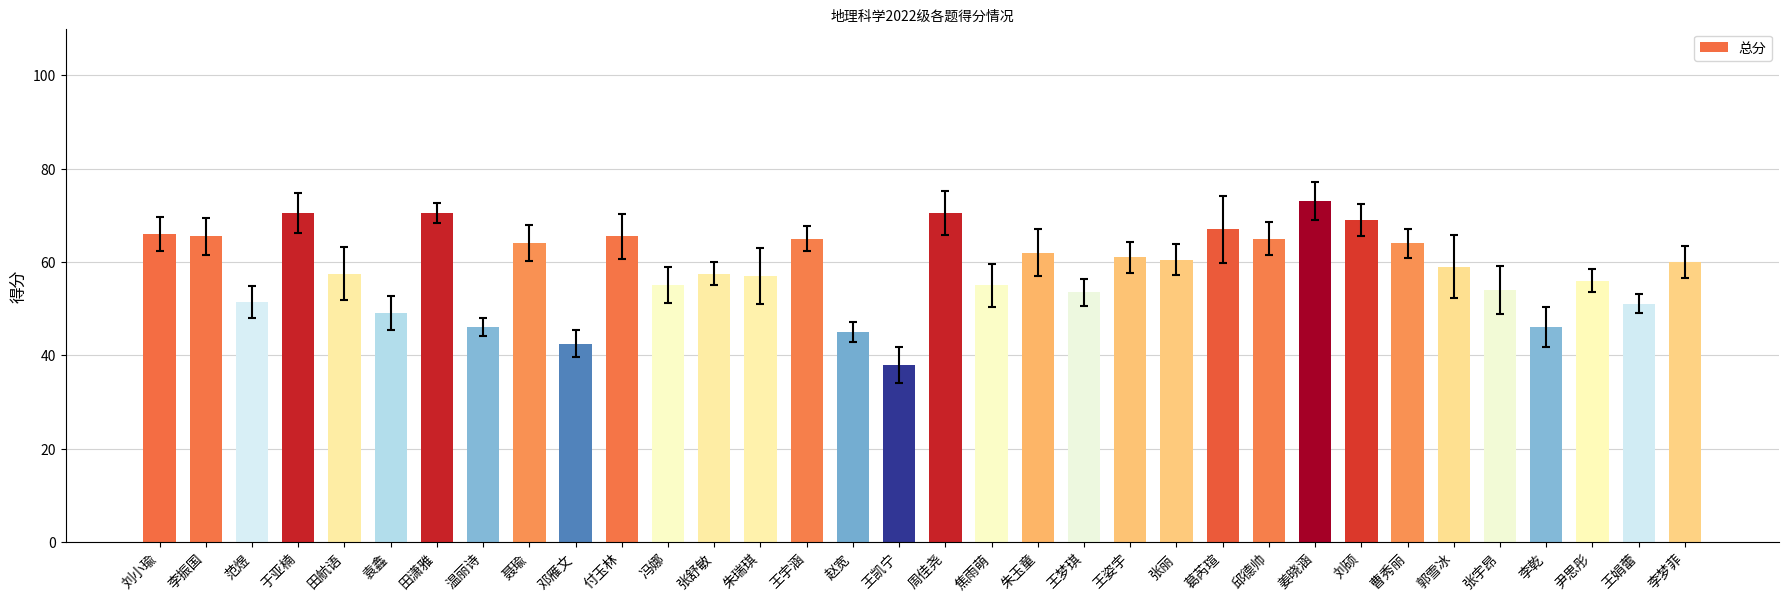

What position from the right is 王凯宁?

18